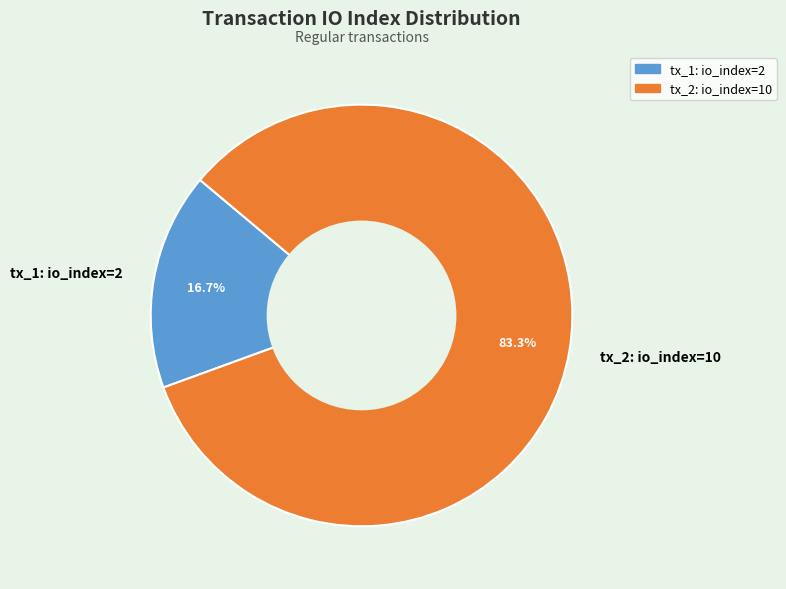

Is it true that tx_1: io_index=2 is 17% of the pie?

True